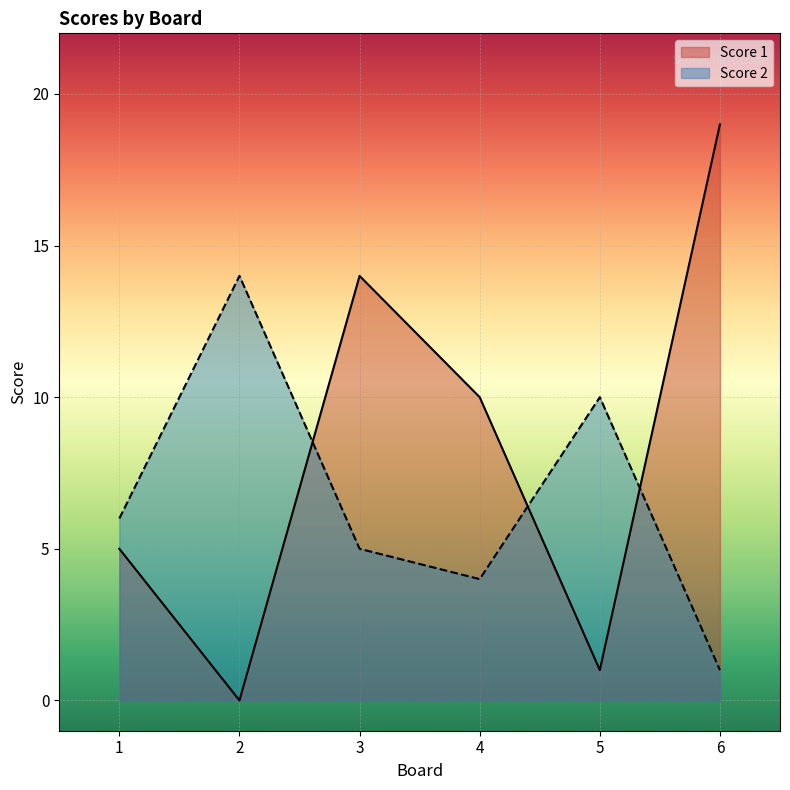

What is the difference between the Score 2 values at 4 and 1?

2